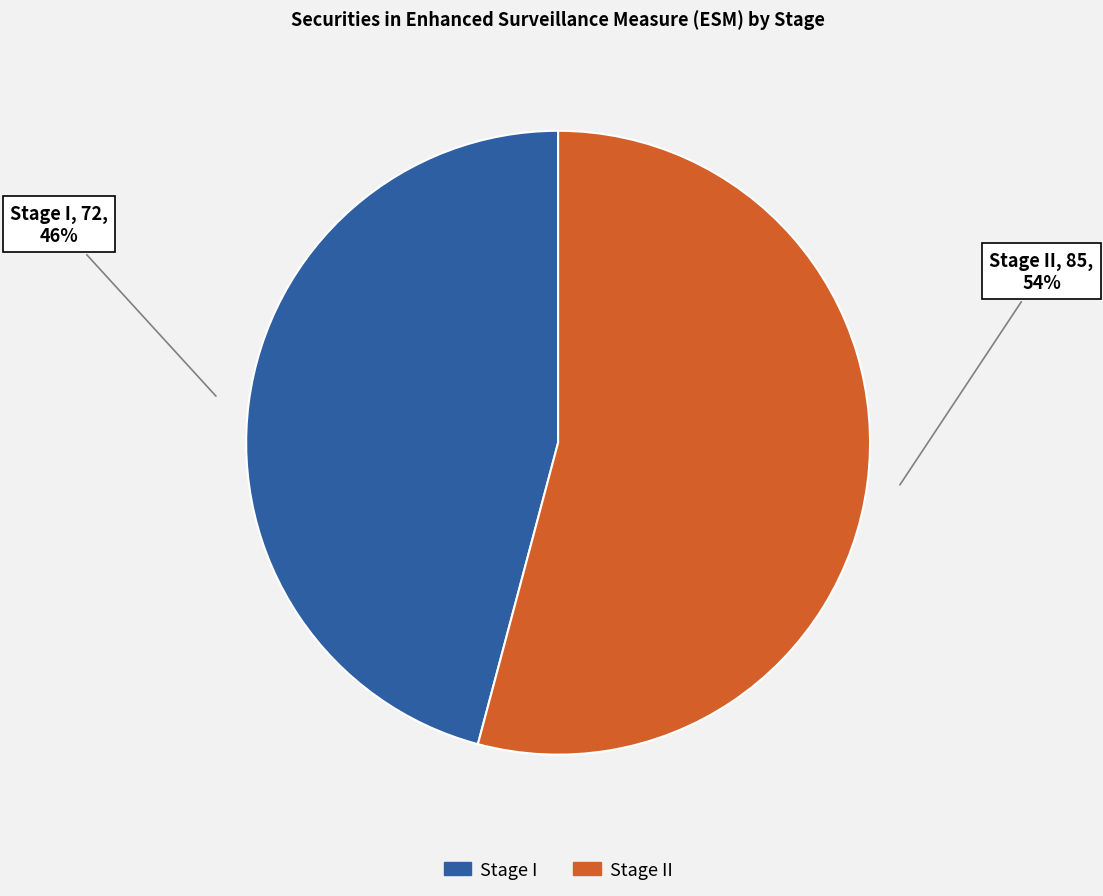

To the nearest percent, what is the difference between the largest and smallest slice percentages?

8%